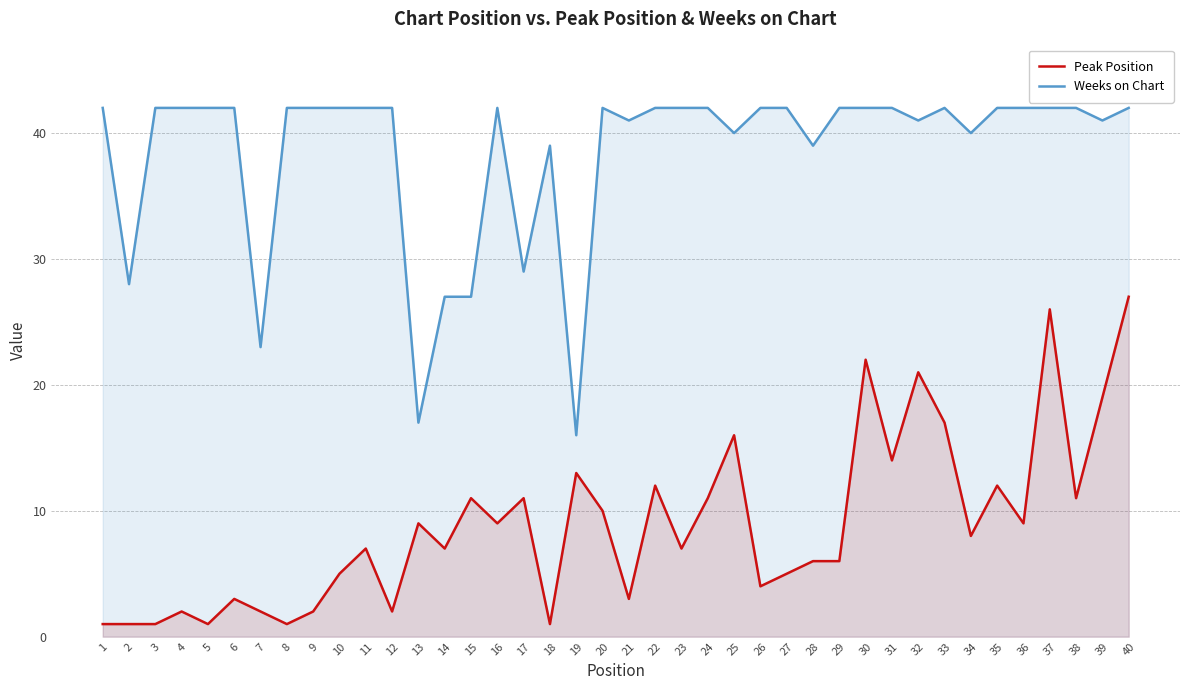

Reading left to right, list all the values displayed in this chart.

Peak Position: 1=1	2=1	3=1	4=2	5=1	6=3	7=2	8=1	9=2	10=5	11=7	12=2	13=9	14=7	15=11	16=9	17=11	18=1	19=13	20=10	21=3	22=12	23=7	24=11	25=16	26=4	27=5	28=6	29=6	30=22	31=14	32=21	33=17	34=8	35=12	36=9	37=26	38=11	39=19	40=27
Weeks on Chart: 1=42	2=28	3=42	4=42	5=42	6=42	7=23	8=42	9=42	10=42	11=42	12=42	13=17	14=27	15=27	16=42	17=29	18=39	19=16	20=42	21=41	22=42	23=42	24=42	25=40	26=42	27=42	28=39	29=42	30=42	31=42	32=41	33=42	34=40	35=42	36=42	37=42	38=42	39=41	40=42